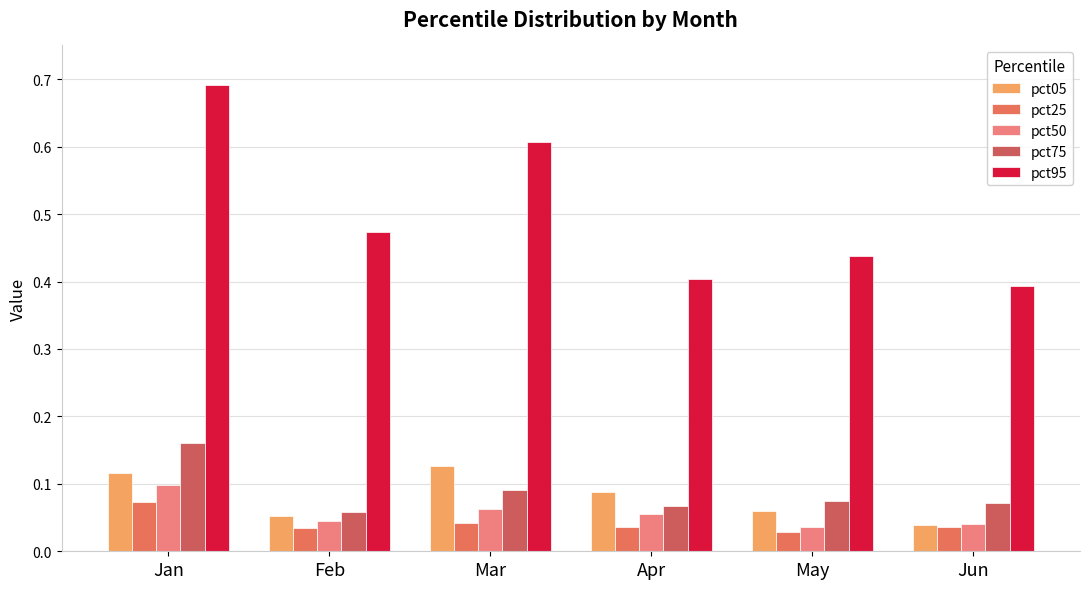

How many bars are there in total?

30